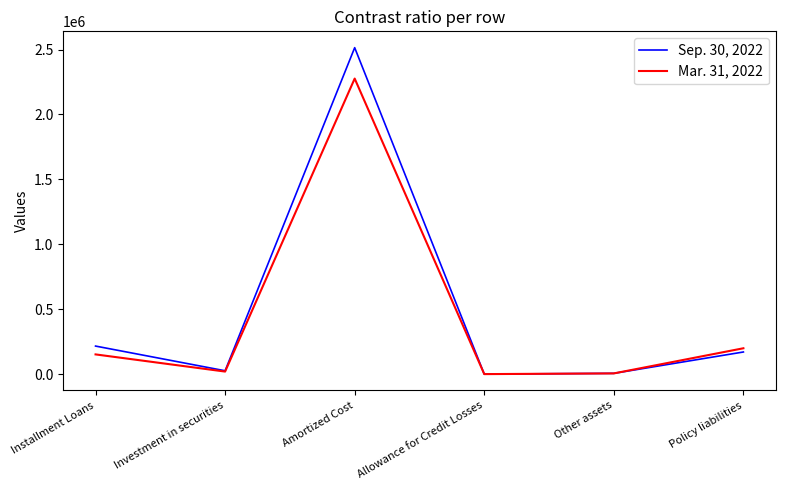

What are all the series names shown in the legend?

Sep. 30, 2022, Mar. 31, 2022